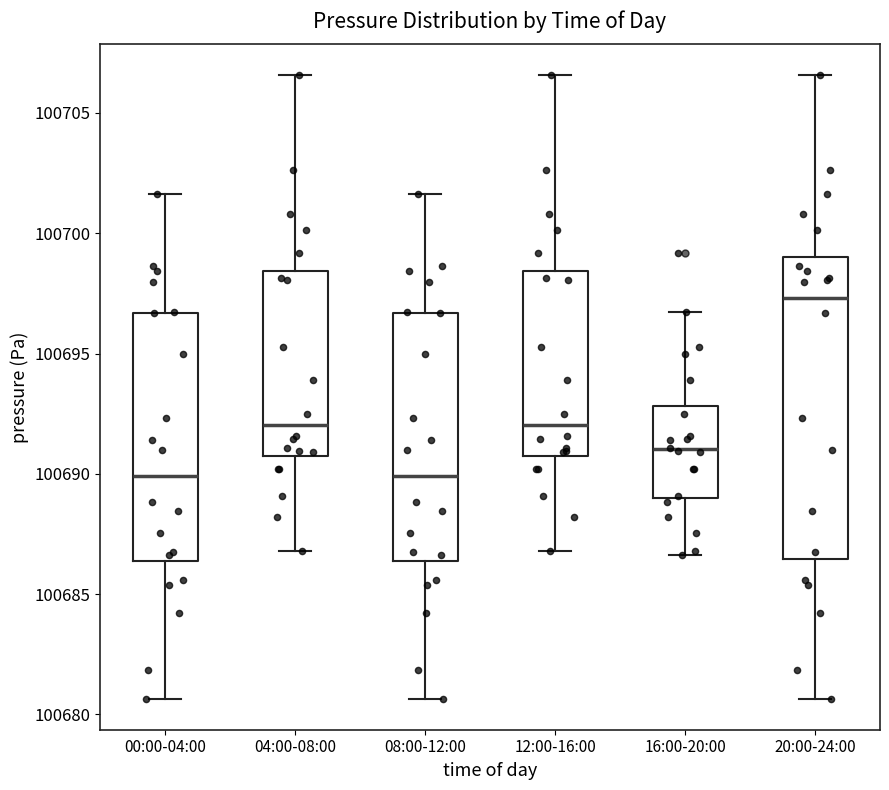

Reading left to right, read every box against the y-axis: the position of its median line, the range the box covers, and the ends of its whiskers. The values are not printed on the chart, so give them approximately, as read against the axis.

00:00-04:00: median 100690.0, box 100686.5 to 100696.5, whiskers 100680.5 to 100701.5
04:00-08:00: median 100692.0, box 100690.5 to 100698.5, whiskers 100687.0 to 100706.5
08:00-12:00: median 100690.0, box 100686.5 to 100696.5, whiskers 100680.5 to 100701.5
12:00-16:00: median 100692.0, box 100690.5 to 100698.5, whiskers 100687.0 to 100706.5
16:00-20:00: median 100691.0, box 100689.0 to 100693.0, whiskers 100686.5 to 100696.5
20:00-24:00: median 100697.5, box 100686.5 to 100699.0, whiskers 100680.5 to 100706.5